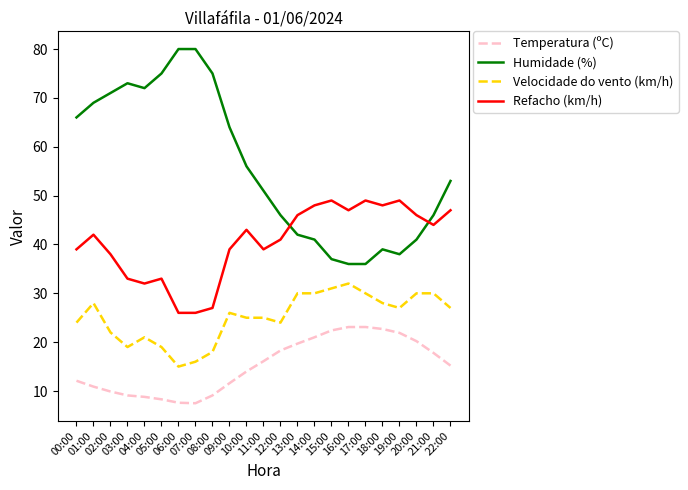

True or false: Velocidade do vento (km/h) and Humidade (%) cross at least once.

False